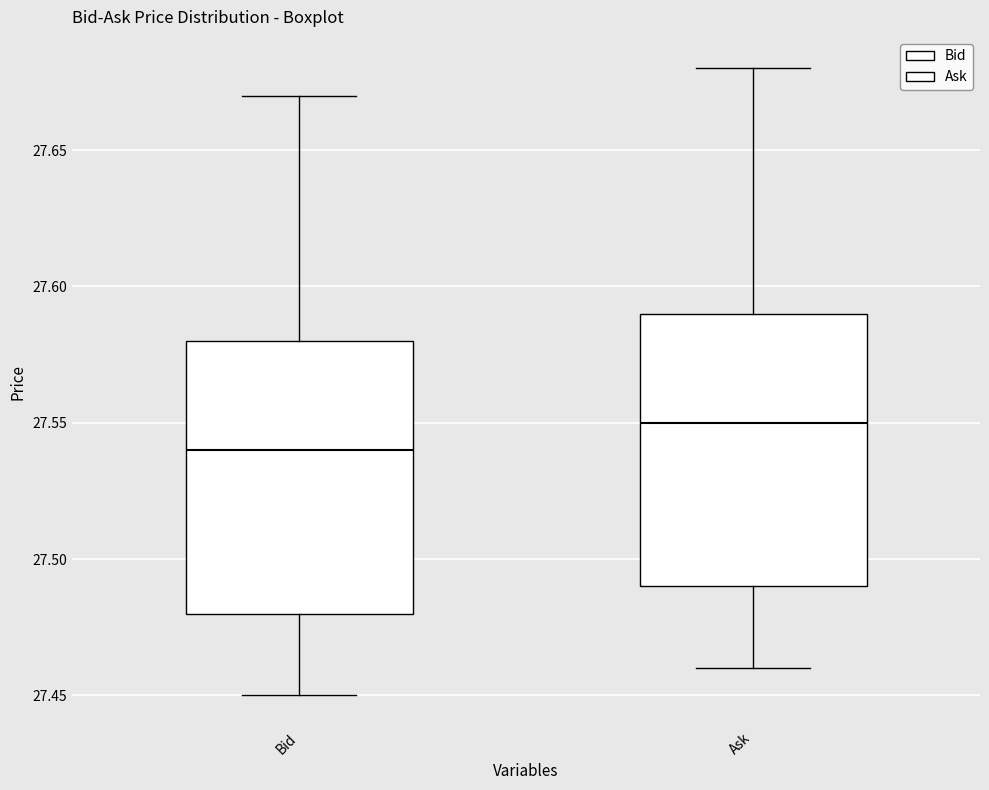

Reading left to right, read every box against the y-axis: the position of its median line, the range the box covers, and the ends of its whiskers. The values are not printed on the chart, so give them approximately, as read against the axis.

Bid: median 27.54, box 27.48 to 27.58, whiskers 27.45 to 27.67
Ask: median 27.55, box 27.49 to 27.59, whiskers 27.46 to 27.68